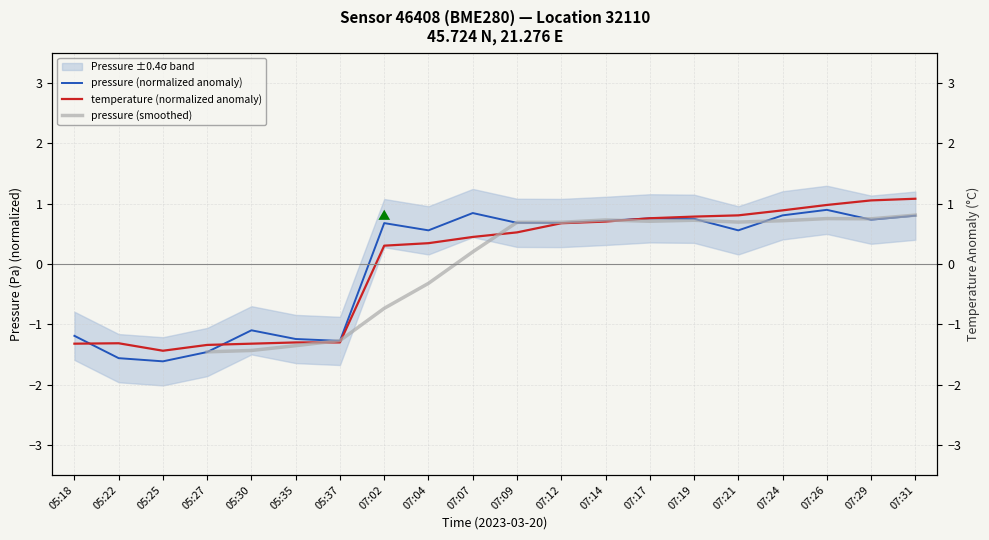

What is the value of the temperature point at the 2nd from the left?

-1.3